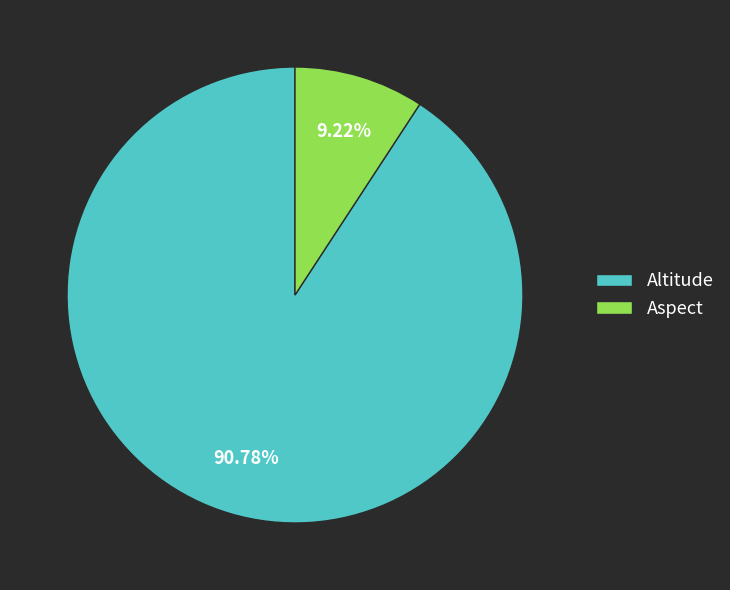

Is there a majority slice in this chart?

Yes